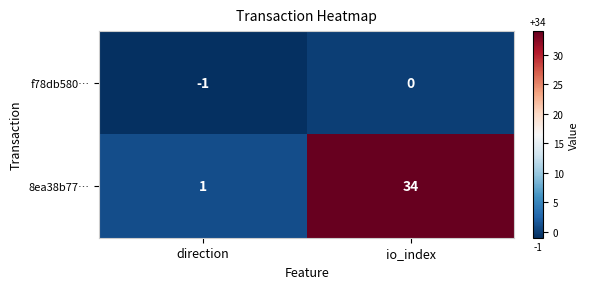

Which series has the largest total across all categories?

8ea38b77…